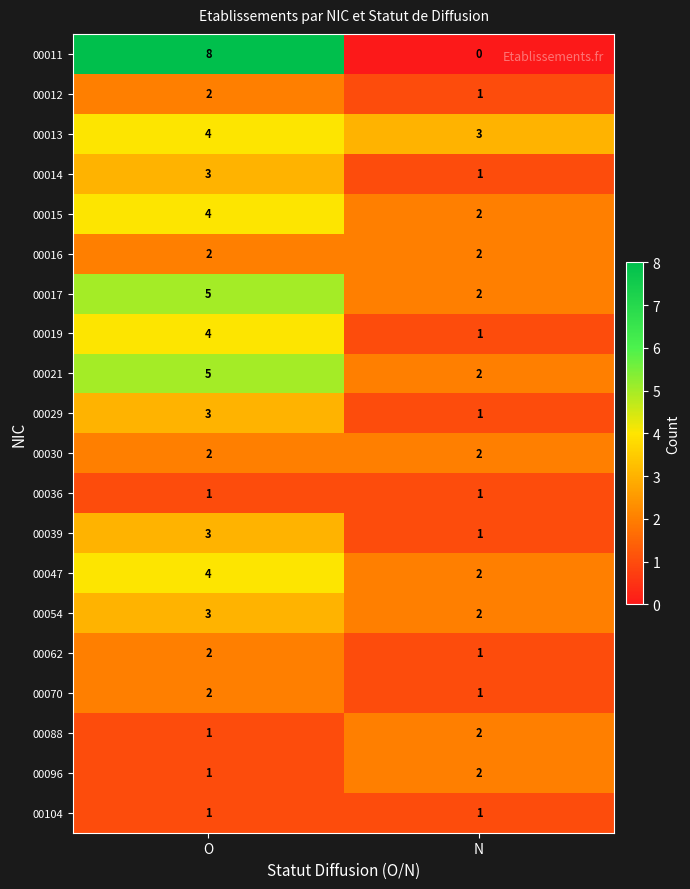

Which series changed the most between O and N?

00011